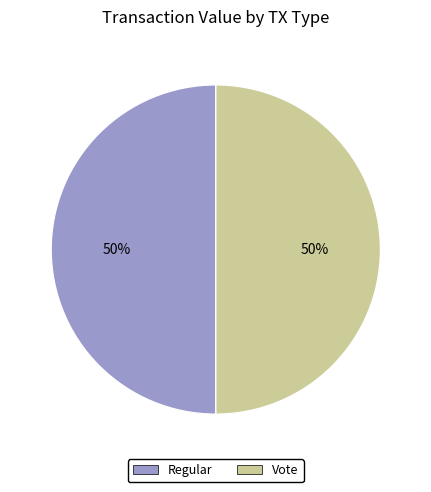

Do Vote and Regular together represent more than half of the pie?

Yes